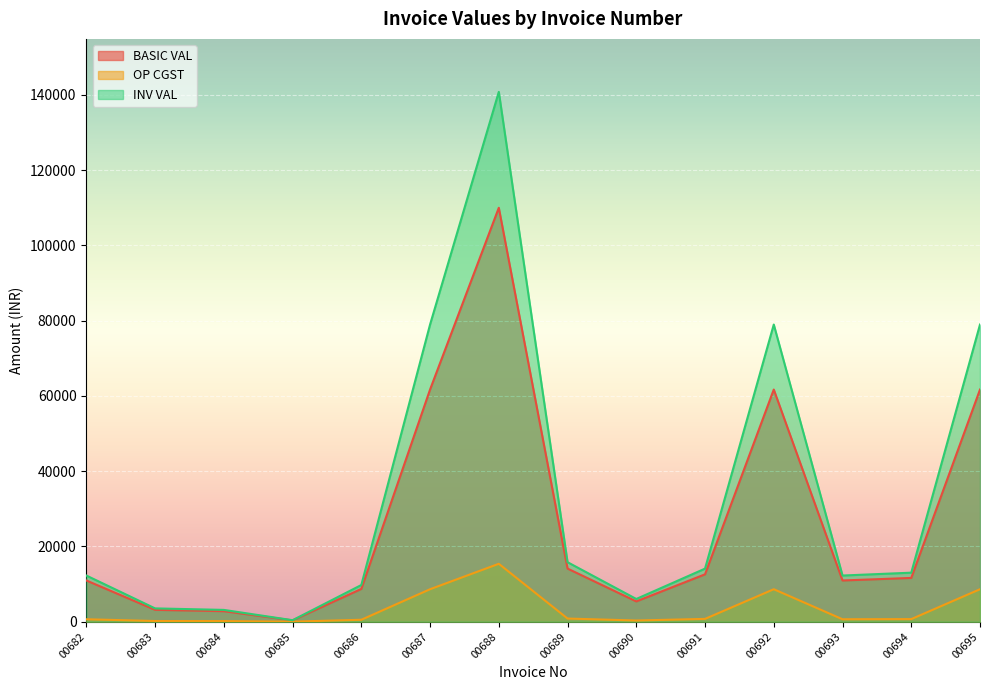

True or false: OP CGST and BASIC VAL cross at least once.

False